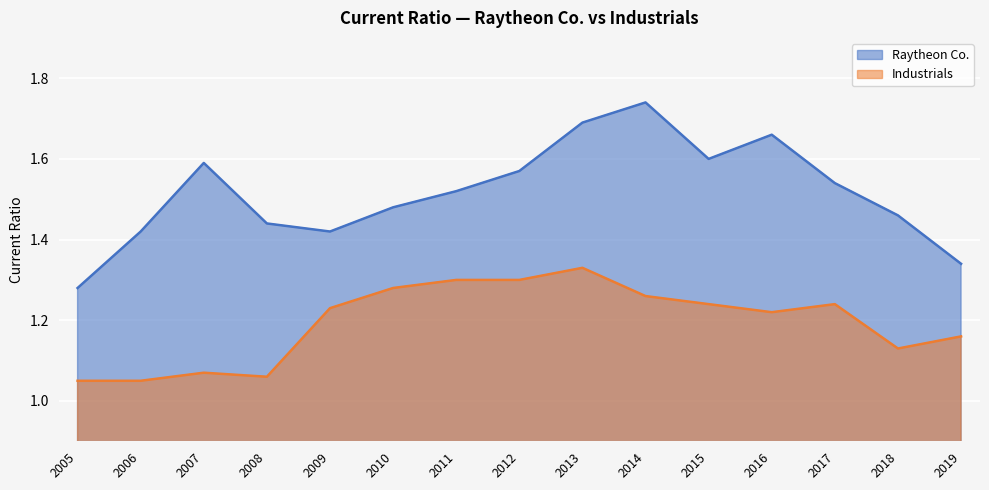

What is the difference between the maximum and minimum values in the Raytheon Co. series?

0.5